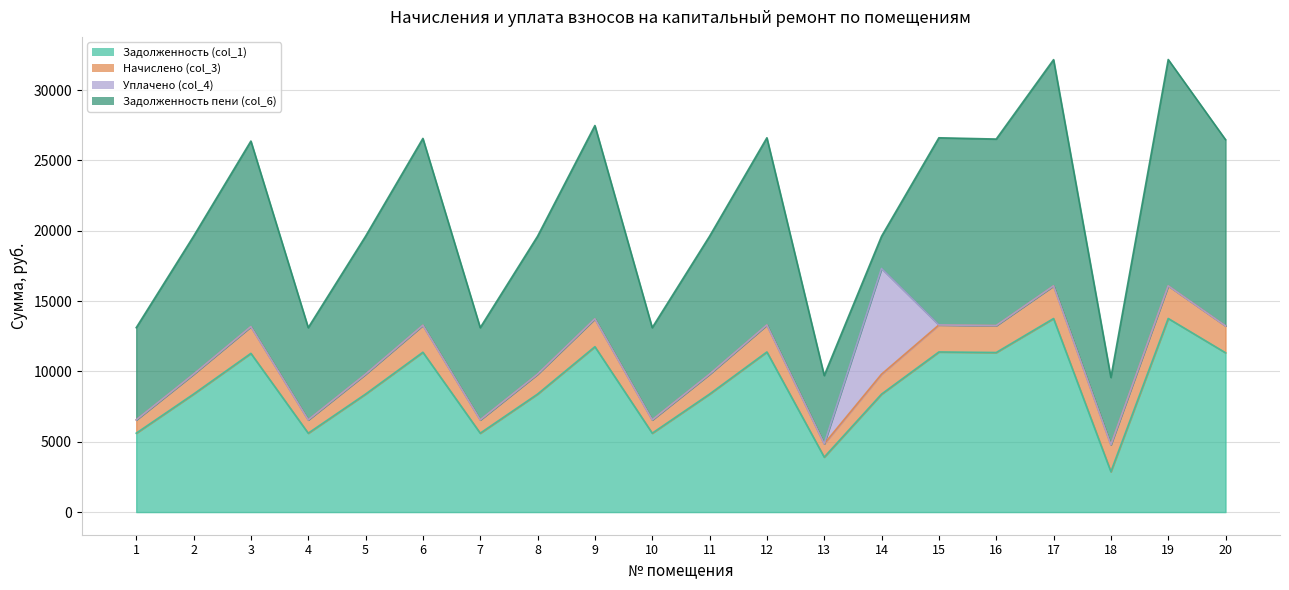

Between which two adjacent categories do Задолженность пени (col_6) and Уплачено (col_4) first intersect?

13 and 14